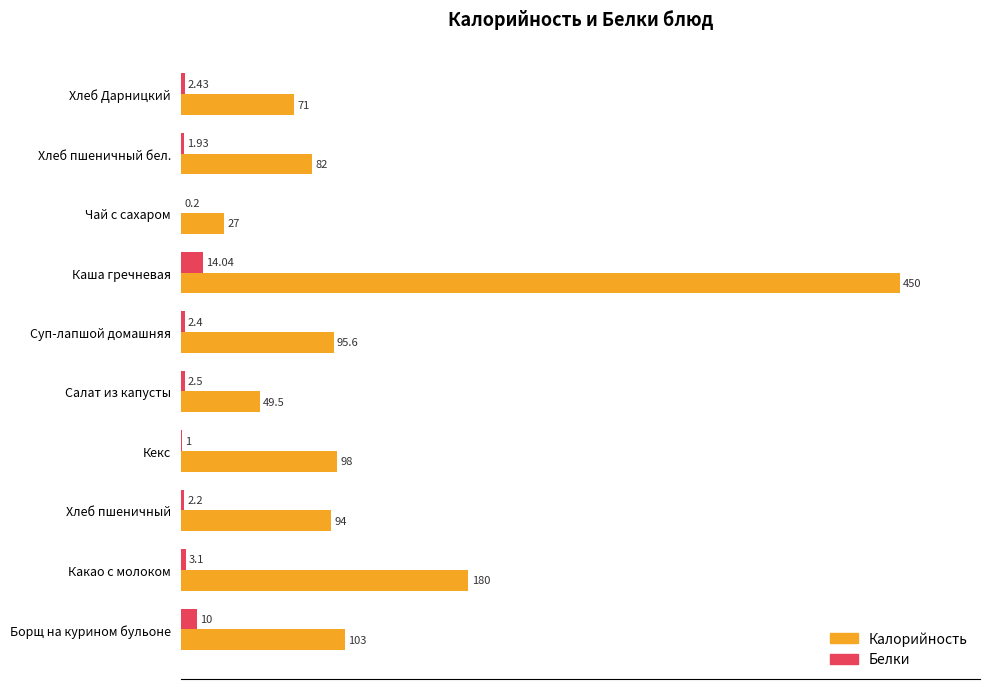

How many series are shown in this chart?

2